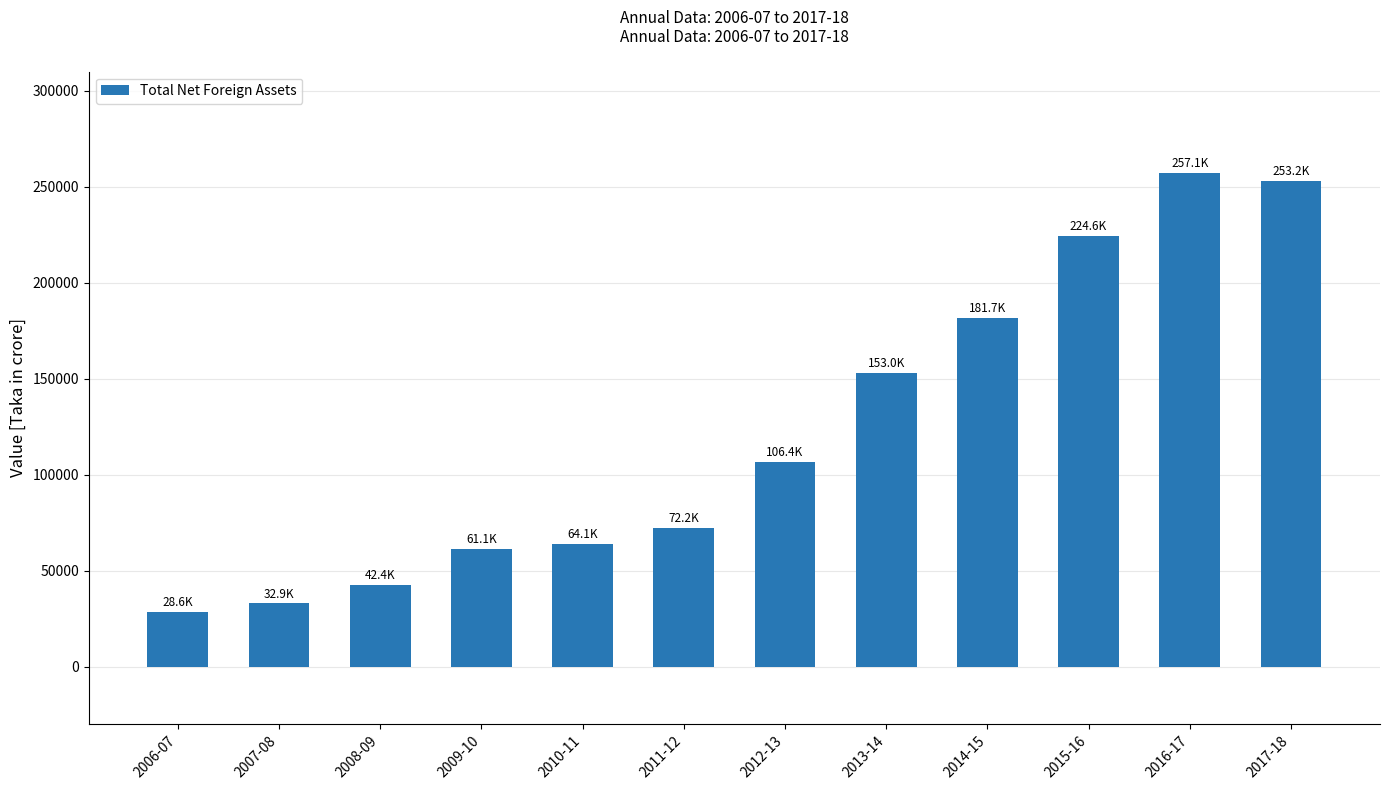

What is the greatest value displayed?

257116.3